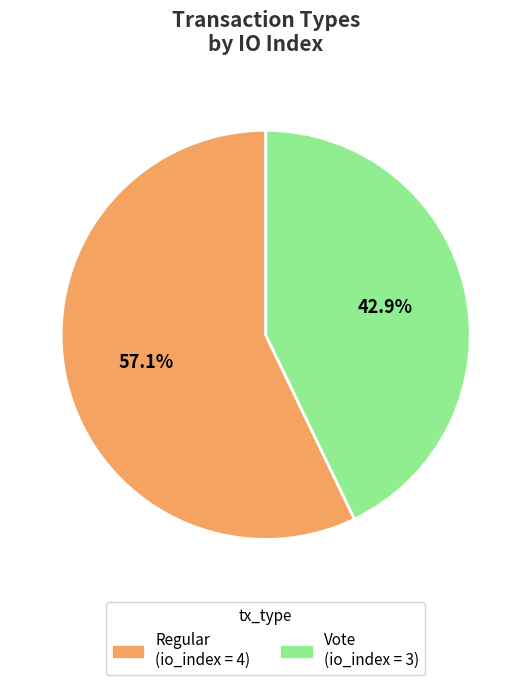

How many segments does this pie chart have?

2